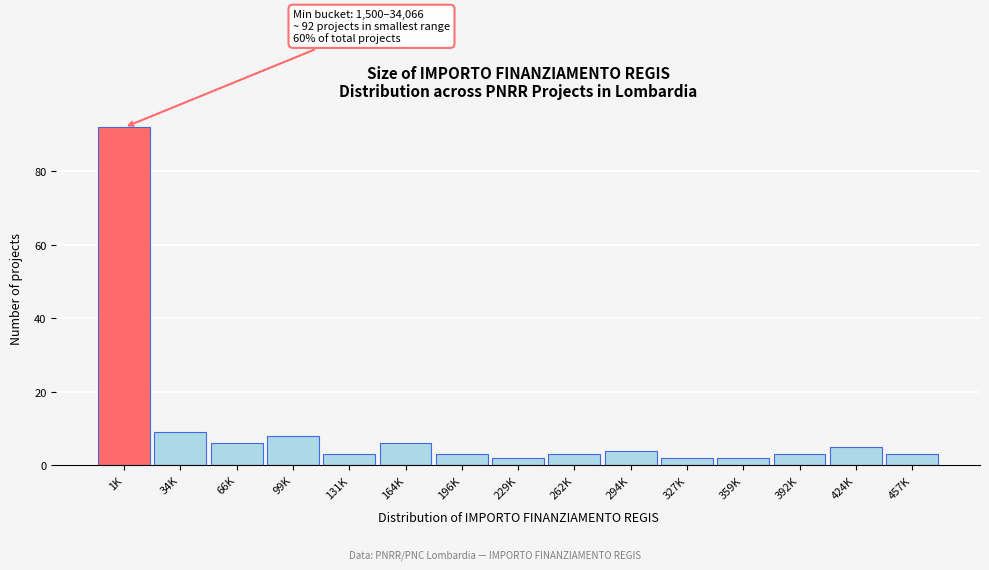

Reading left to right, list all the values displayed in this chart.

1K=92	34K=9	66K=6	99K=8	131K=3	164K=6	196K=3	229K=2	262K=3	294K=4	327K=2	359K=2	392K=3	424K=5	457K=3